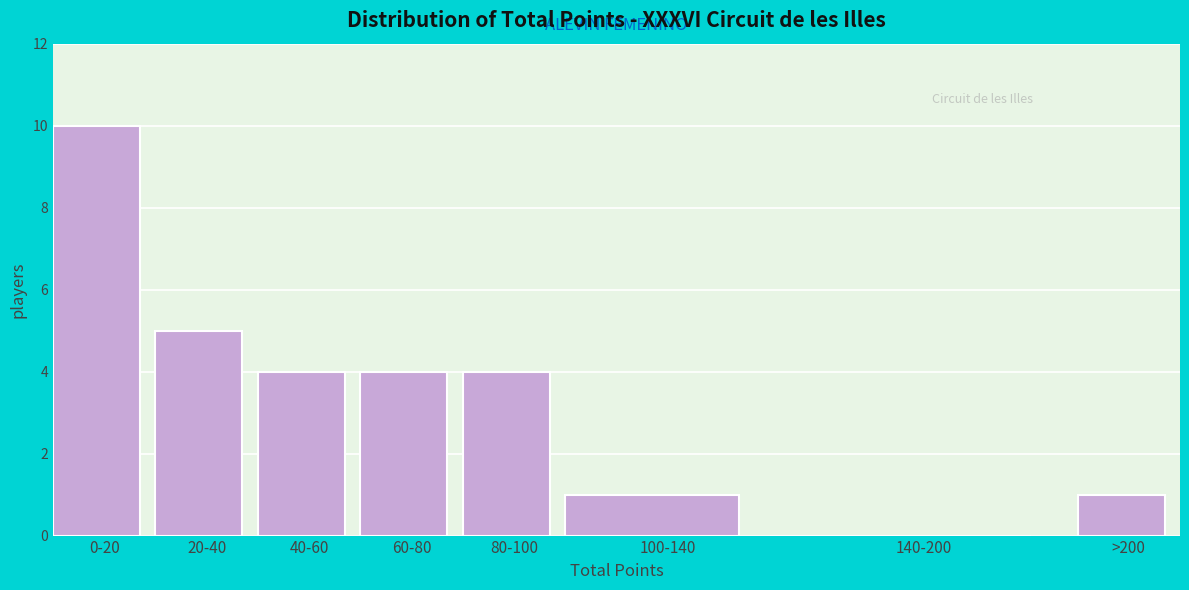

Reading left to right, extract all data points from this chart.

0-20=10	20-40=5	40-60=4	60-80=4	80-100=4	100-140=1	140-200=0	>200=1